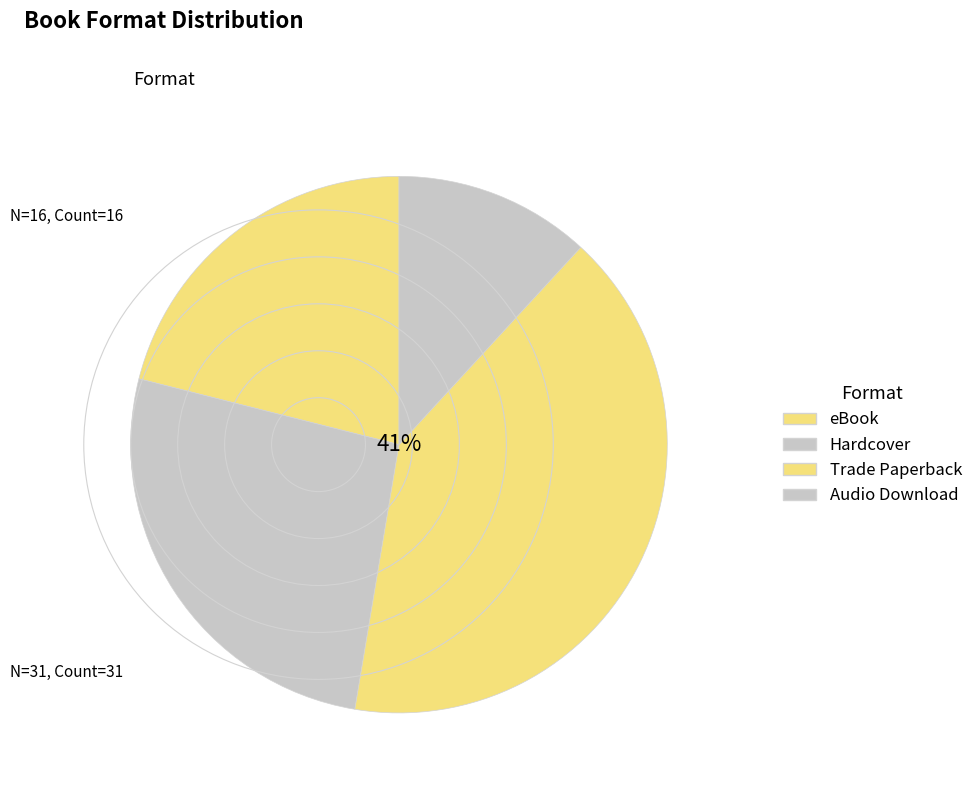

What is the smallest slice in the pie chart?

Audio Download